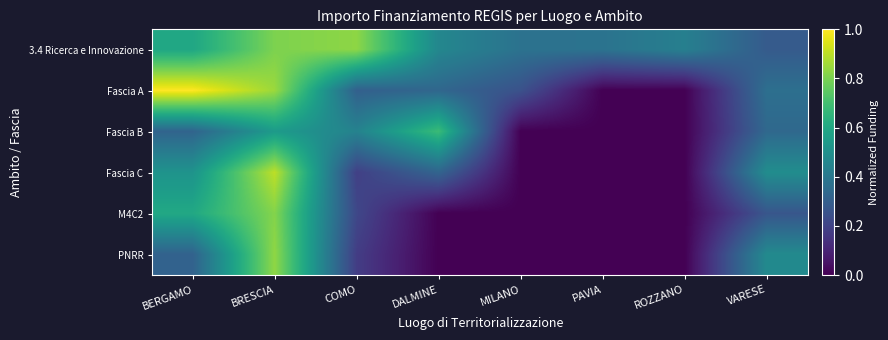

Which series changed the most between PAVIA and ROZZANO?

3.4 Ricerca e Innovazione